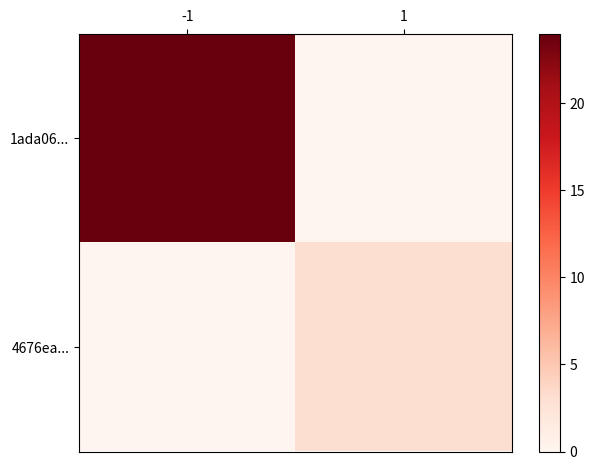

List the series in order of their overall mean, highest first.

1ada06..., 4676ea...